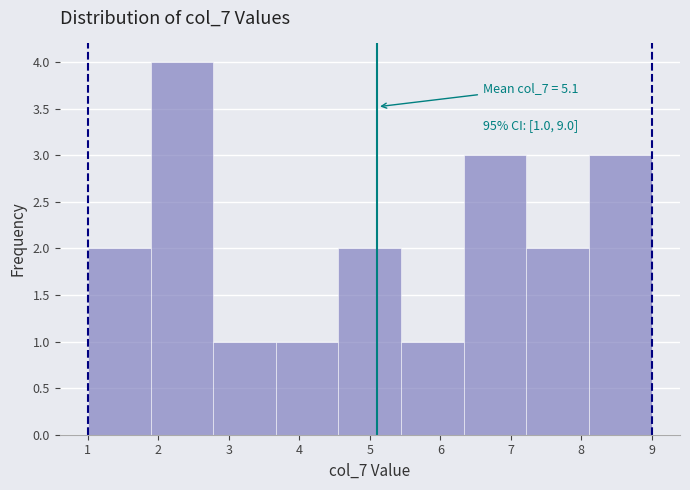

Which range on the x-axis has the tallest bar?

1.9 to 2.8